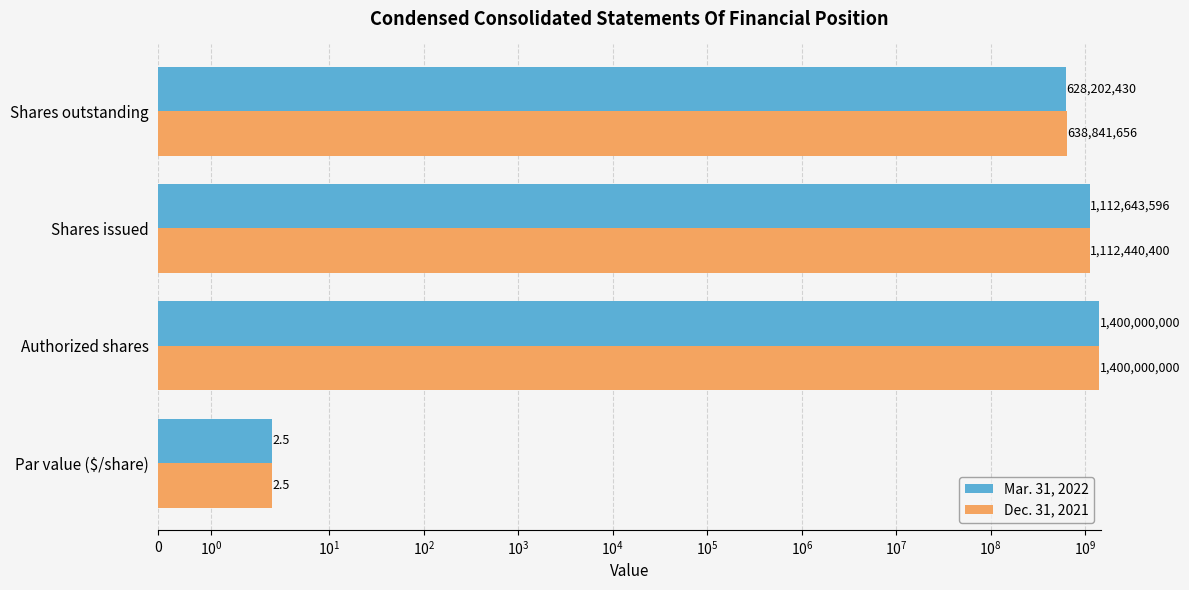

What is the greatest value displayed?

1400000000.0